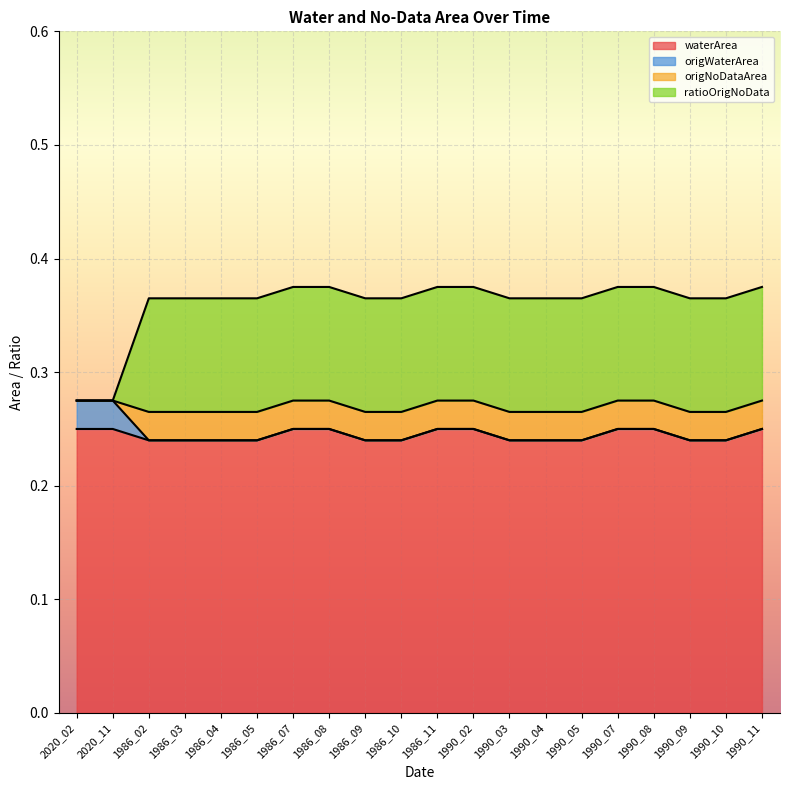

What is the difference between the highest and lowest values at 1986_08?

0.1